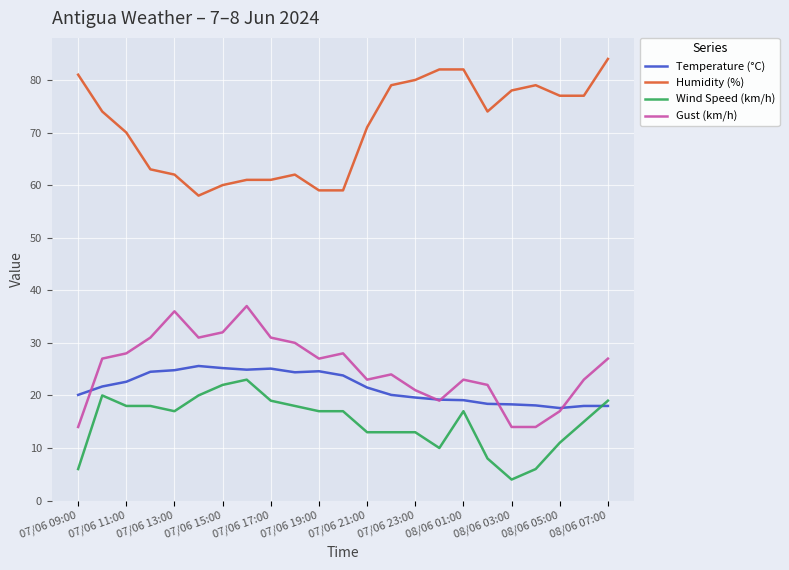

True or false: Temperature (°C) and Humidity (%) cross at least once.

False